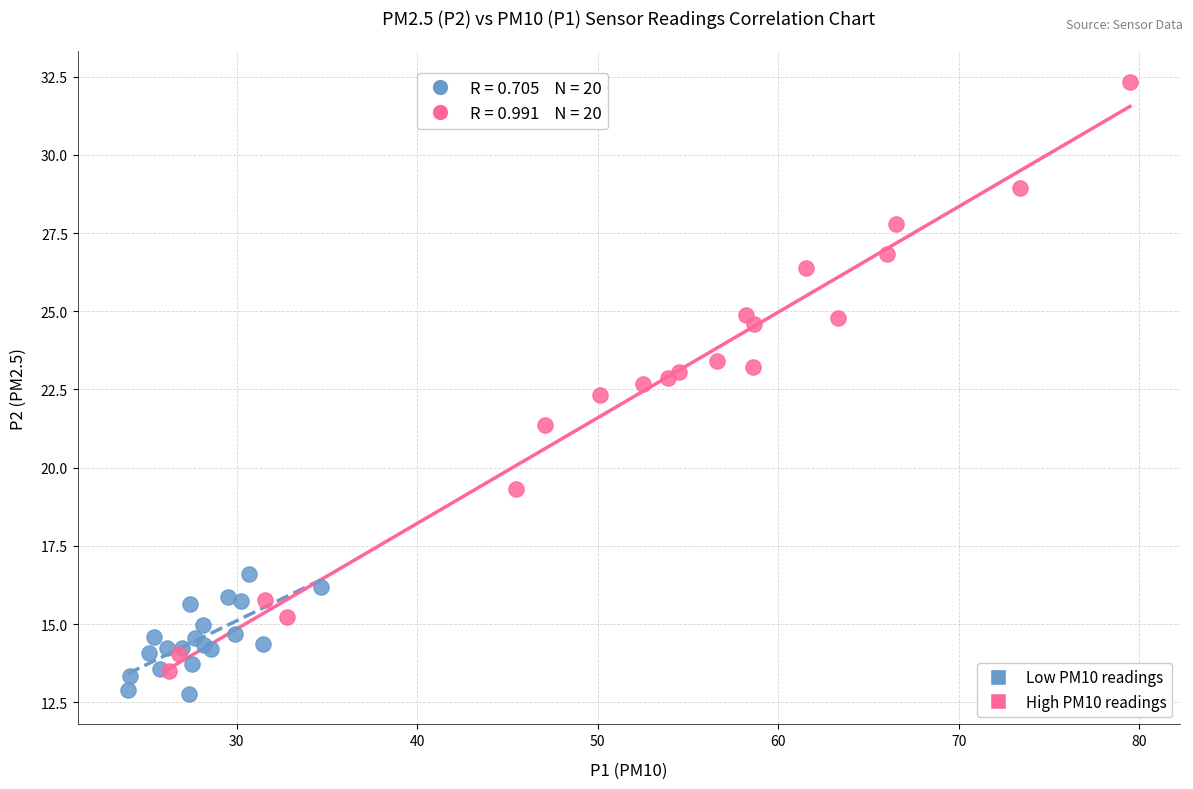

Which series reaches the maximum Y coordinate?

High PM10 readings